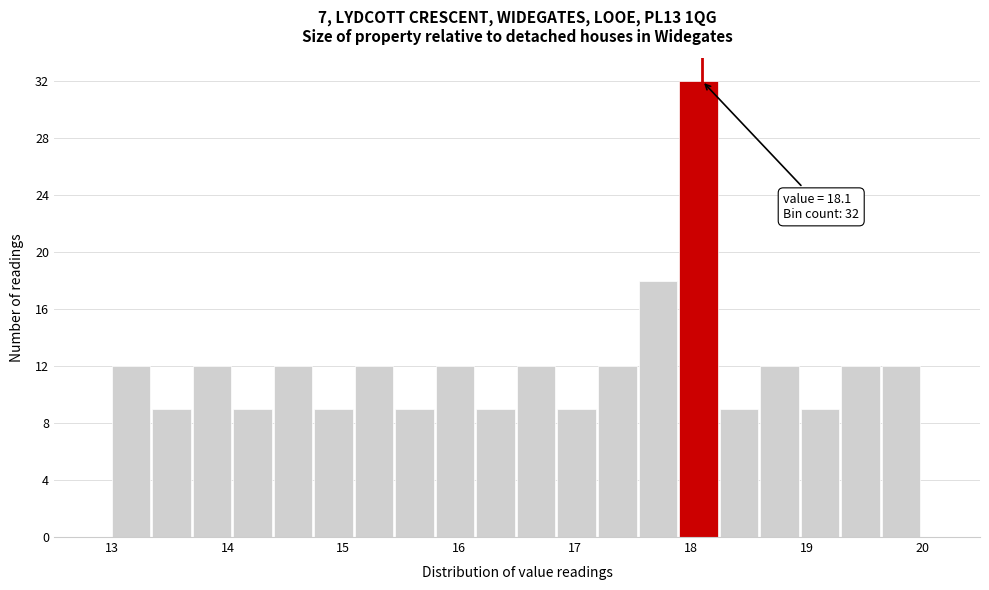

Around what value on the x-axis is the tallest bar? Give the approximate position of its centre, as read against the axis.

18.1